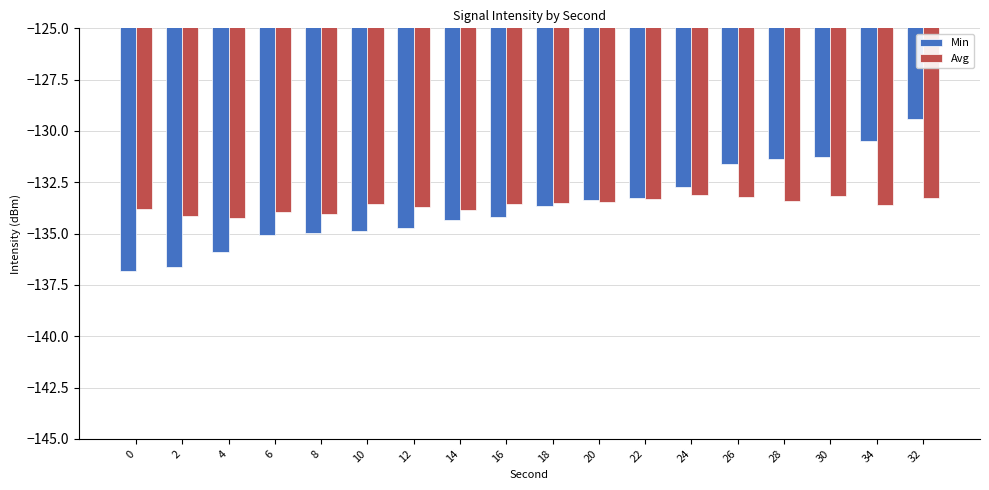

At 12, list the series in order from smallest to largest.

Min, Avg